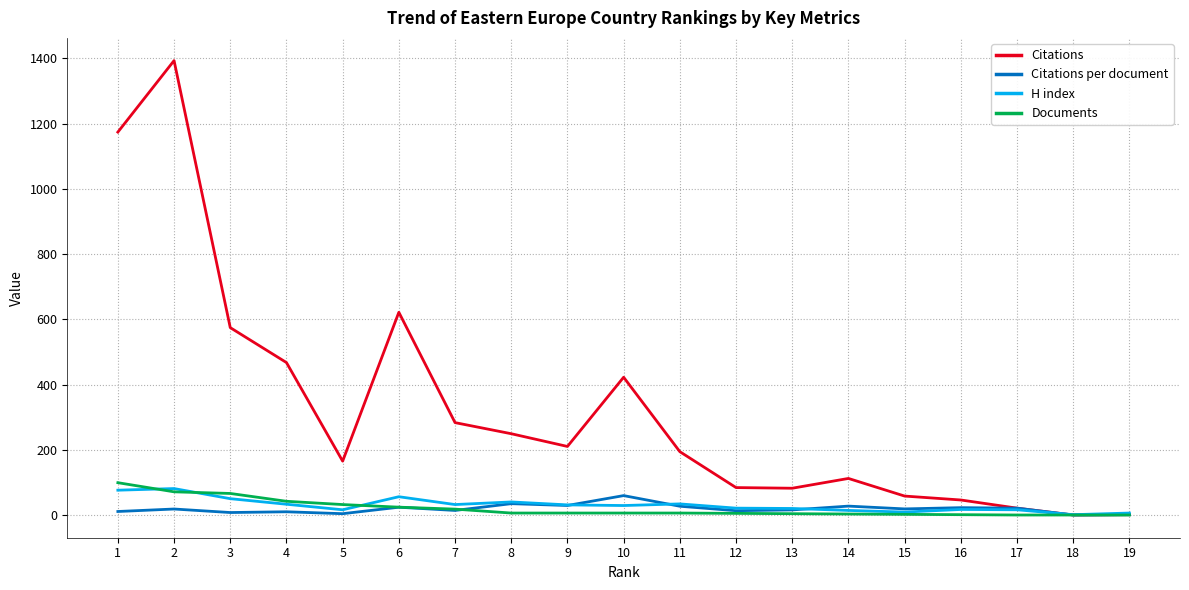

What is the highest value of the Citations per document series?

60.4